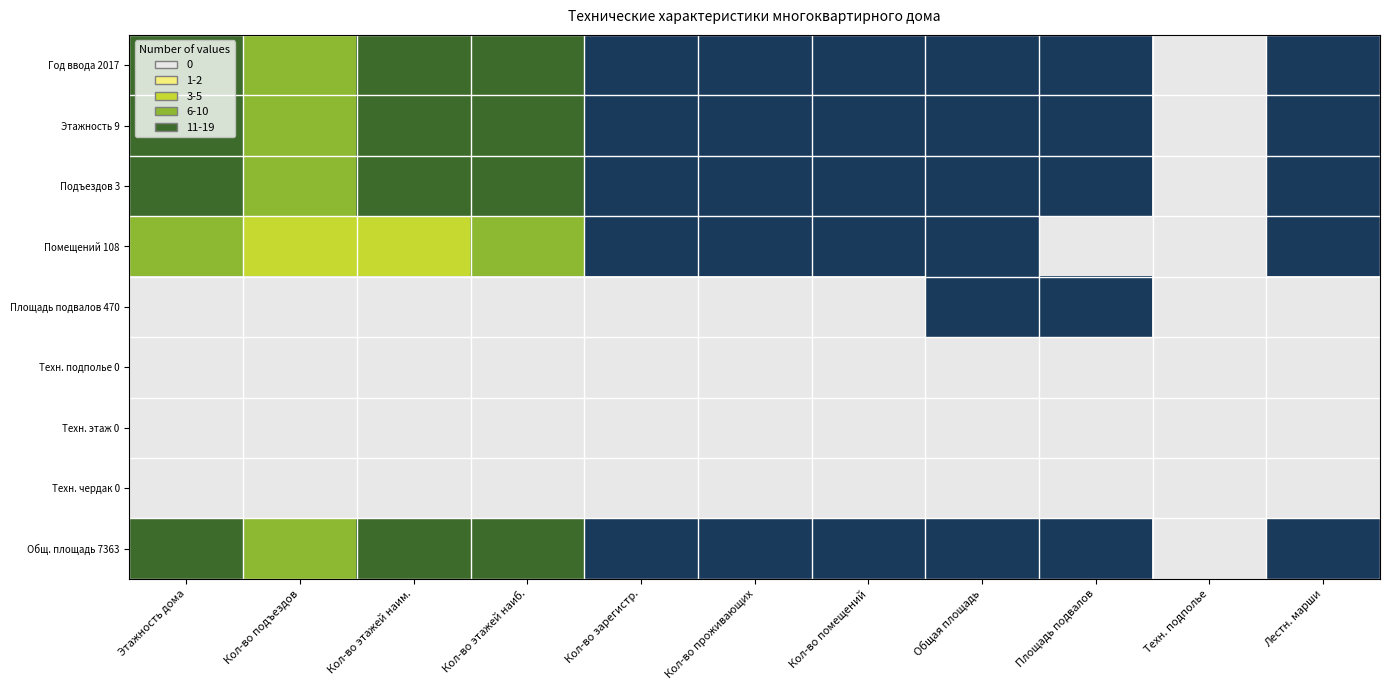

Reading left to right, extract all data points from this chart.

Год ввода 2017: Этажность дома=4	Кол-во подъездов=3	Кол-во этажей наим.=4	Кол-во этажей наиб.=4	Кол-во зарегистр.=5	Кол-во проживающих=5	Кол-во помещений=5	Общая площадь=5	Площадь подвалов=5	Техн. подполье=0	Лестн. марши=5
Этажность 9: Этажность дома=4	Кол-во подъездов=3	Кол-во этажей наим.=4	Кол-во этажей наиб.=4	Кол-во зарегистр.=5	Кол-во проживающих=5	Кол-во помещений=5	Общая площадь=5	Площадь подвалов=5	Техн. подполье=0	Лестн. марши=5
Подъездов 3: Этажность дома=4	Кол-во подъездов=3	Кол-во этажей наим.=4	Кол-во этажей наиб.=4	Кол-во зарегистр.=5	Кол-во проживающих=5	Кол-во помещений=5	Общая площадь=5	Площадь подвалов=5	Техн. подполье=0	Лестн. марши=5
Помещений 108: Этажность дома=3	Кол-во подъездов=2	Кол-во этажей наим.=2	Кол-во этажей наиб.=3	Кол-во зарегистр.=5	Кол-во проживающих=5	Кол-во помещений=5	Общая площадь=5	Площадь подвалов=0	Техн. подполье=0	Лестн. марши=5
Площадь подвалов 470: Этажность дома=0	Кол-во подъездов=0	Кол-во этажей наим.=0	Кол-во этажей наиб.=0	Кол-во зарегистр.=0	Кол-во проживающих=0	Кол-во помещений=0	Общая площадь=5	Площадь подвалов=5	Техн. подполье=0	Лестн. марши=0
Техн. подполье 0: Этажность дома=0	Кол-во подъездов=0	Кол-во этажей наим.=0	Кол-во этажей наиб.=0	Кол-во зарегистр.=0	Кол-во проживающих=0	Кол-во помещений=0	Общая площадь=0	Площадь подвалов=0	Техн. подполье=0	Лестн. марши=0
Техн. этаж 0: Этажность дома=0	Кол-во подъездов=0	Кол-во этажей наим.=0	Кол-во этажей наиб.=0	Кол-во зарегистр.=0	Кол-во проживающих=0	Кол-во помещений=0	Общая площадь=0	Площадь подвалов=0	Техн. подполье=0	Лестн. марши=0
Техн. чердак 0: Этажность дома=0	Кол-во подъездов=0	Кол-во этажей наим.=0	Кол-во этажей наиб.=0	Кол-во зарегистр.=0	Кол-во проживающих=0	Кол-во помещений=0	Общая площадь=0	Площадь подвалов=0	Техн. подполье=0	Лестн. марши=0
Общ. площадь 7363: Этажность дома=4	Кол-во подъездов=3	Кол-во этажей наим.=4	Кол-во этажей наиб.=4	Кол-во зарегистр.=5	Кол-во проживающих=5	Кол-во помещений=5	Общая площадь=5	Площадь подвалов=5	Техн. подполье=0	Лестн. марши=5